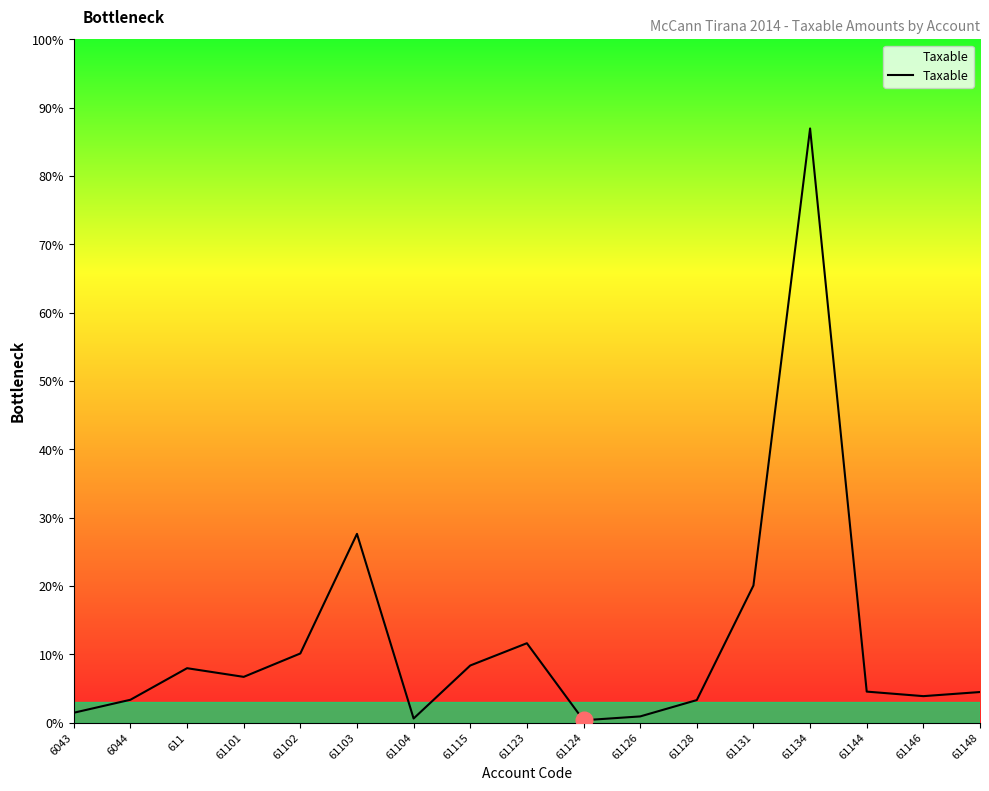

Does the chart have visible grid lines?

No